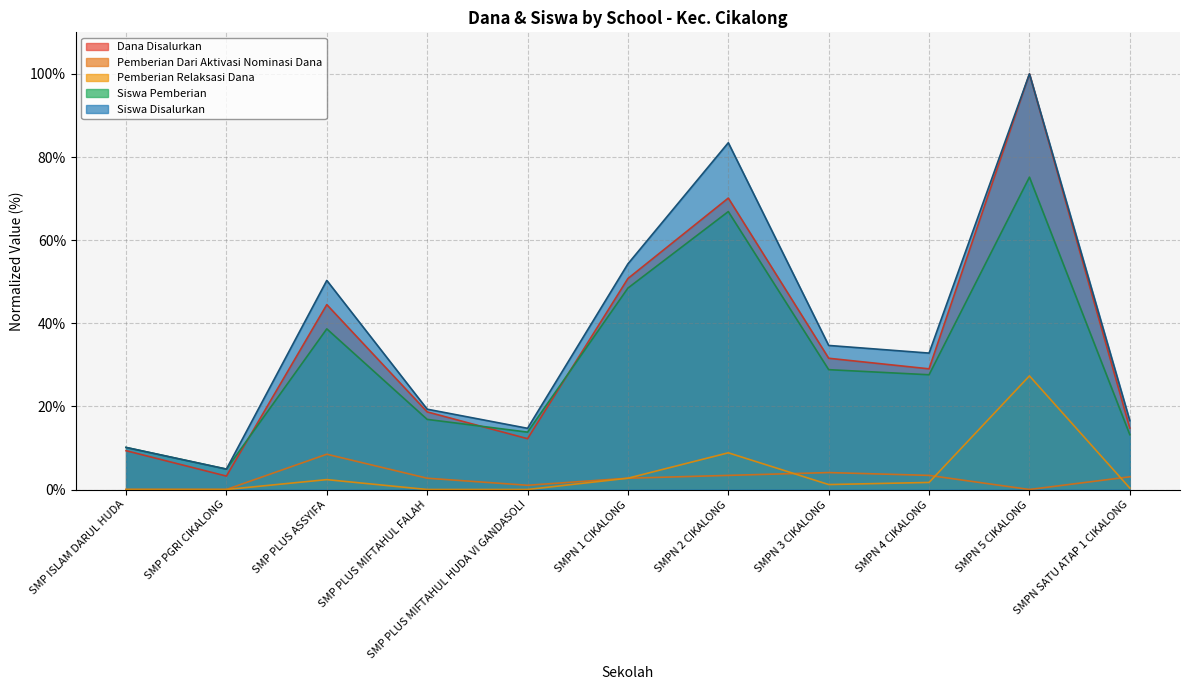

Where does the Siswa Disalurkan series first go above 32?

SMP PLUS ASSYIFA